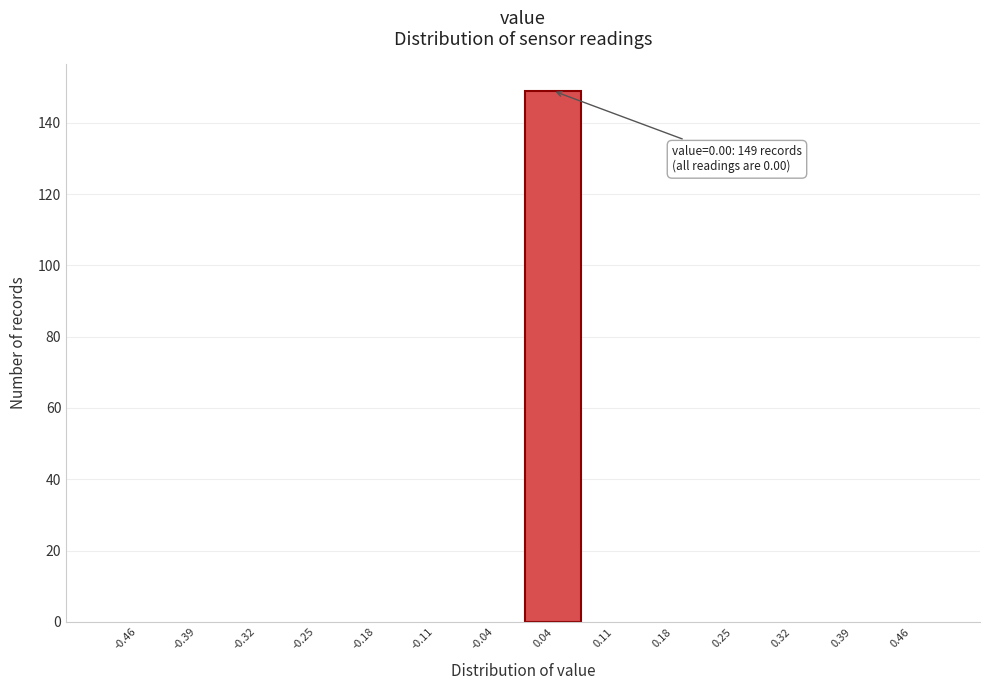

Which range on the x-axis has the tallest bar?

0.00 to 0.07